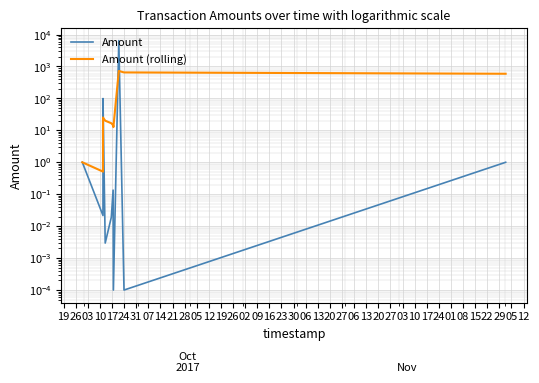

At how many categories does at least one series exceed 4065?

1